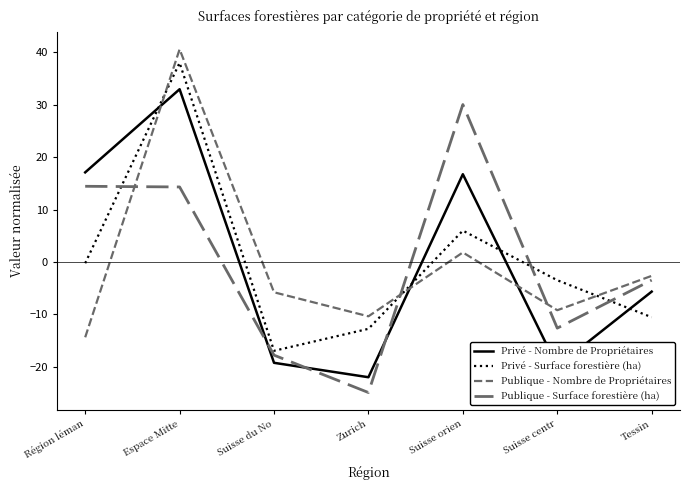

True or false: Privé - Surface forestière (ha) has more than 2 interior local peaks.

False